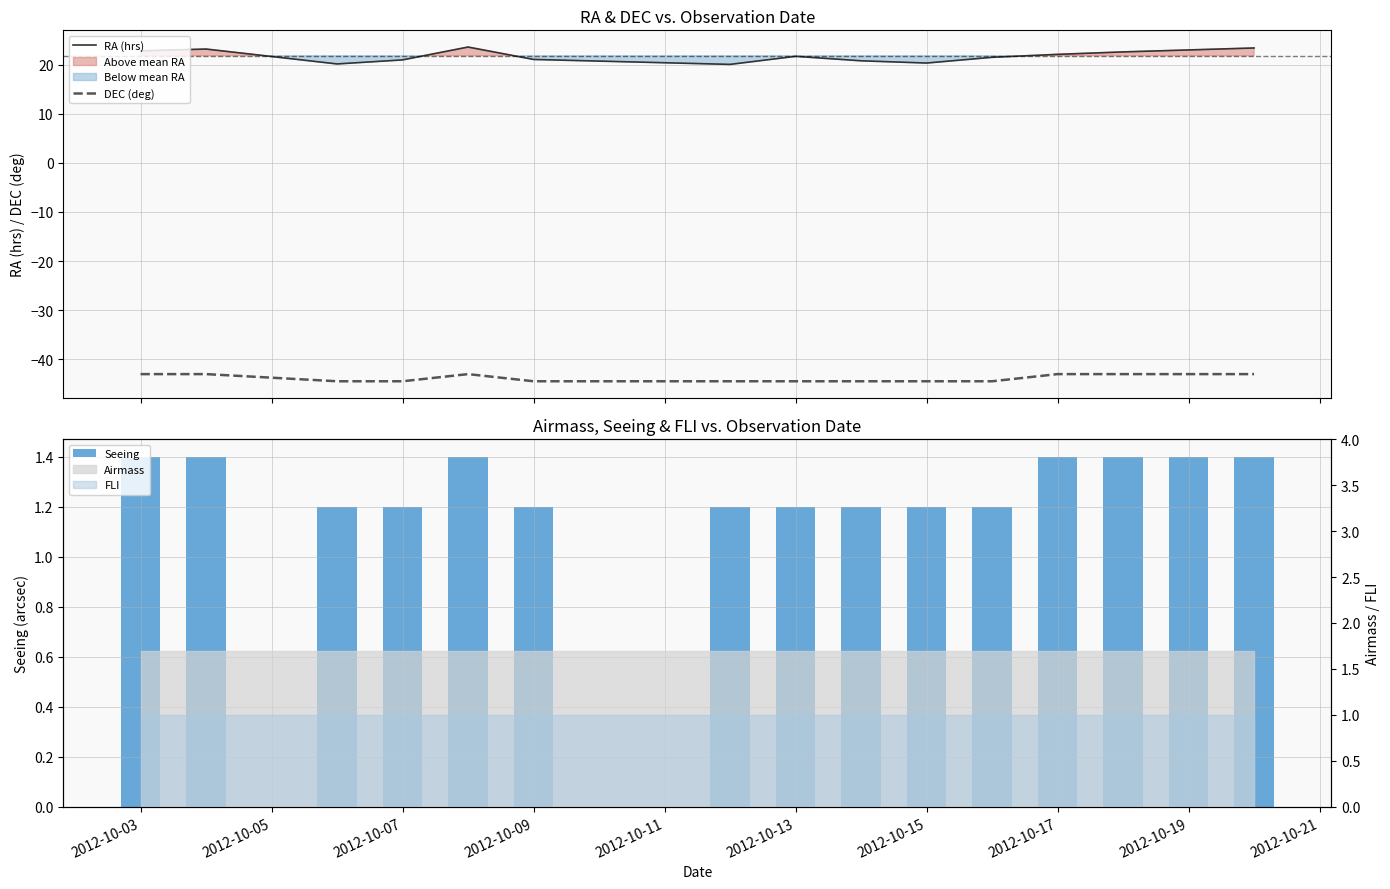

True or false: DEC (deg) and RA (hrs) cross at least once.

False